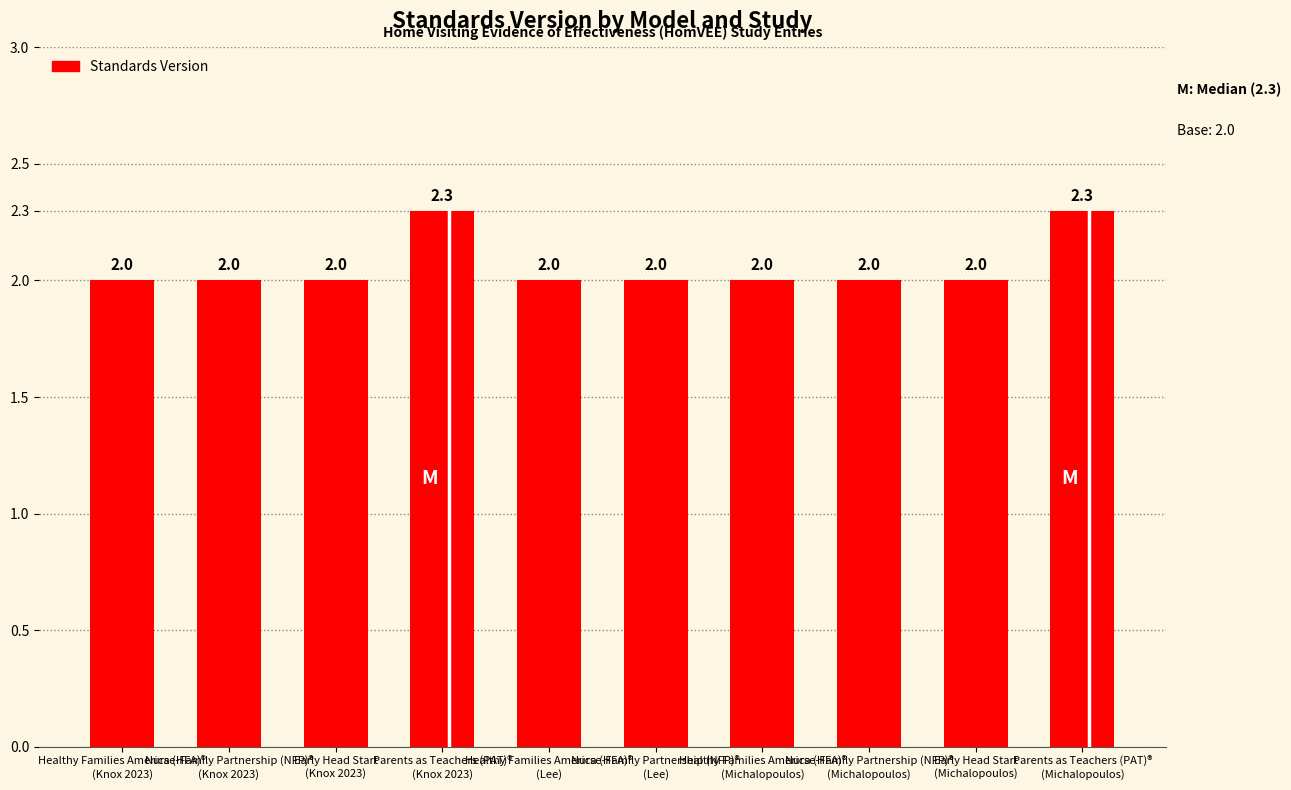

What is the difference between the maximum and second lowest values?

0.3